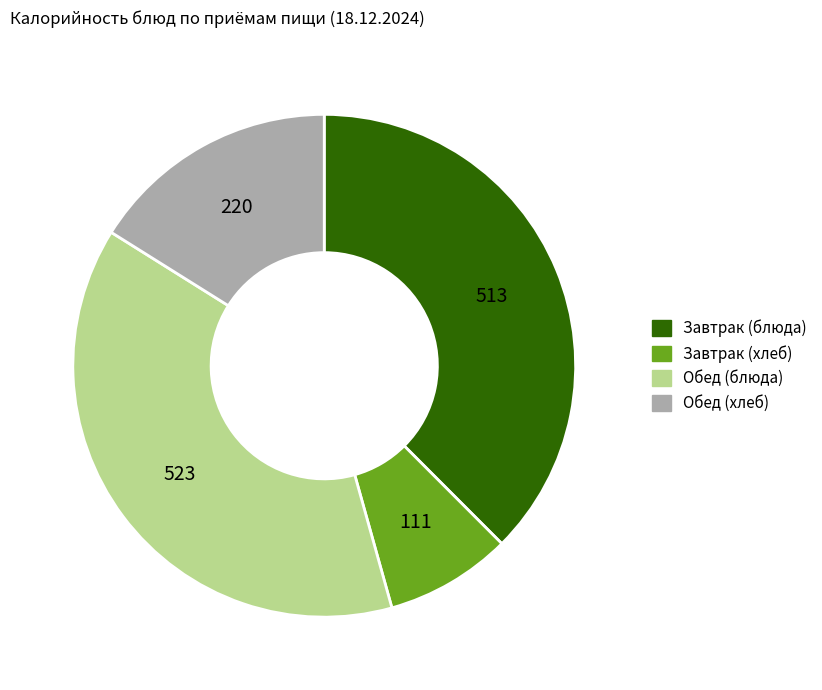

Is there a majority slice in this chart?

No